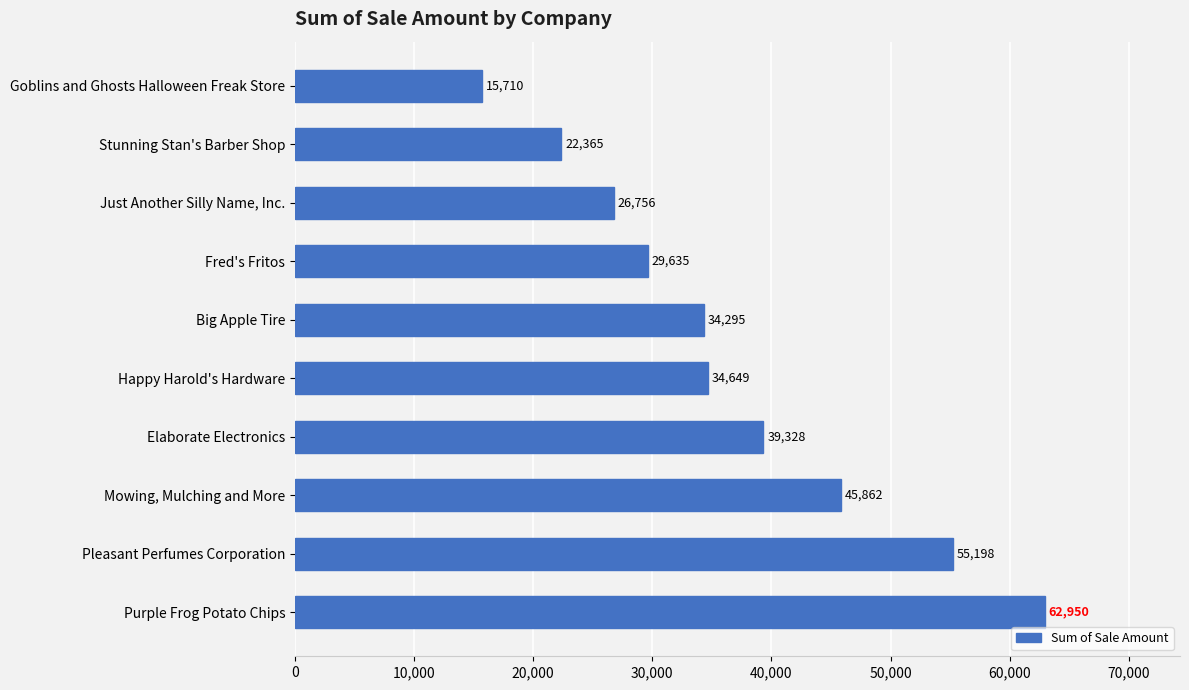

The value at Purple Frog Potato Chips is 90865. True or false?

False